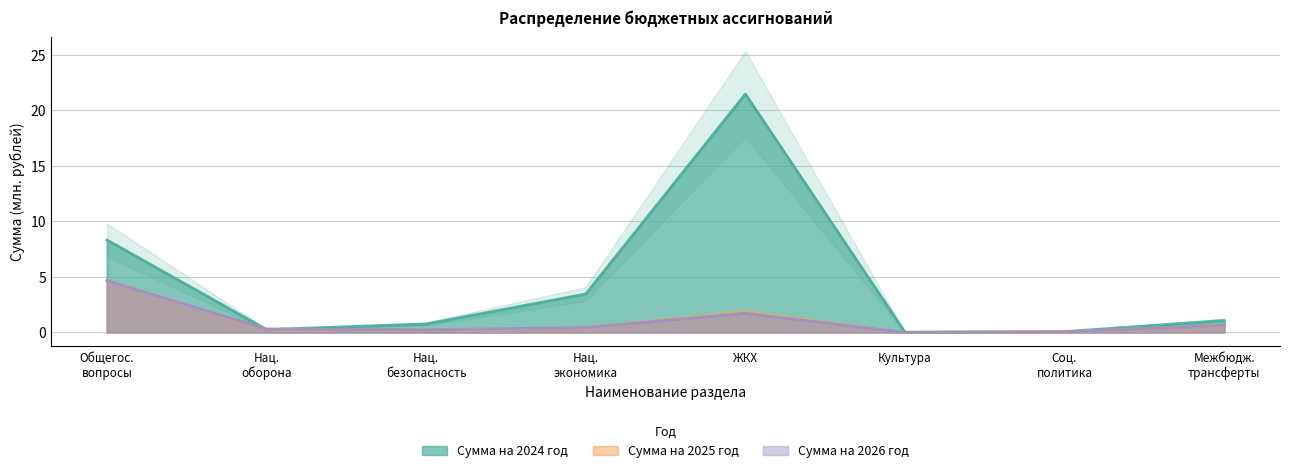

What position from the left is Общегос. вопросы?

1